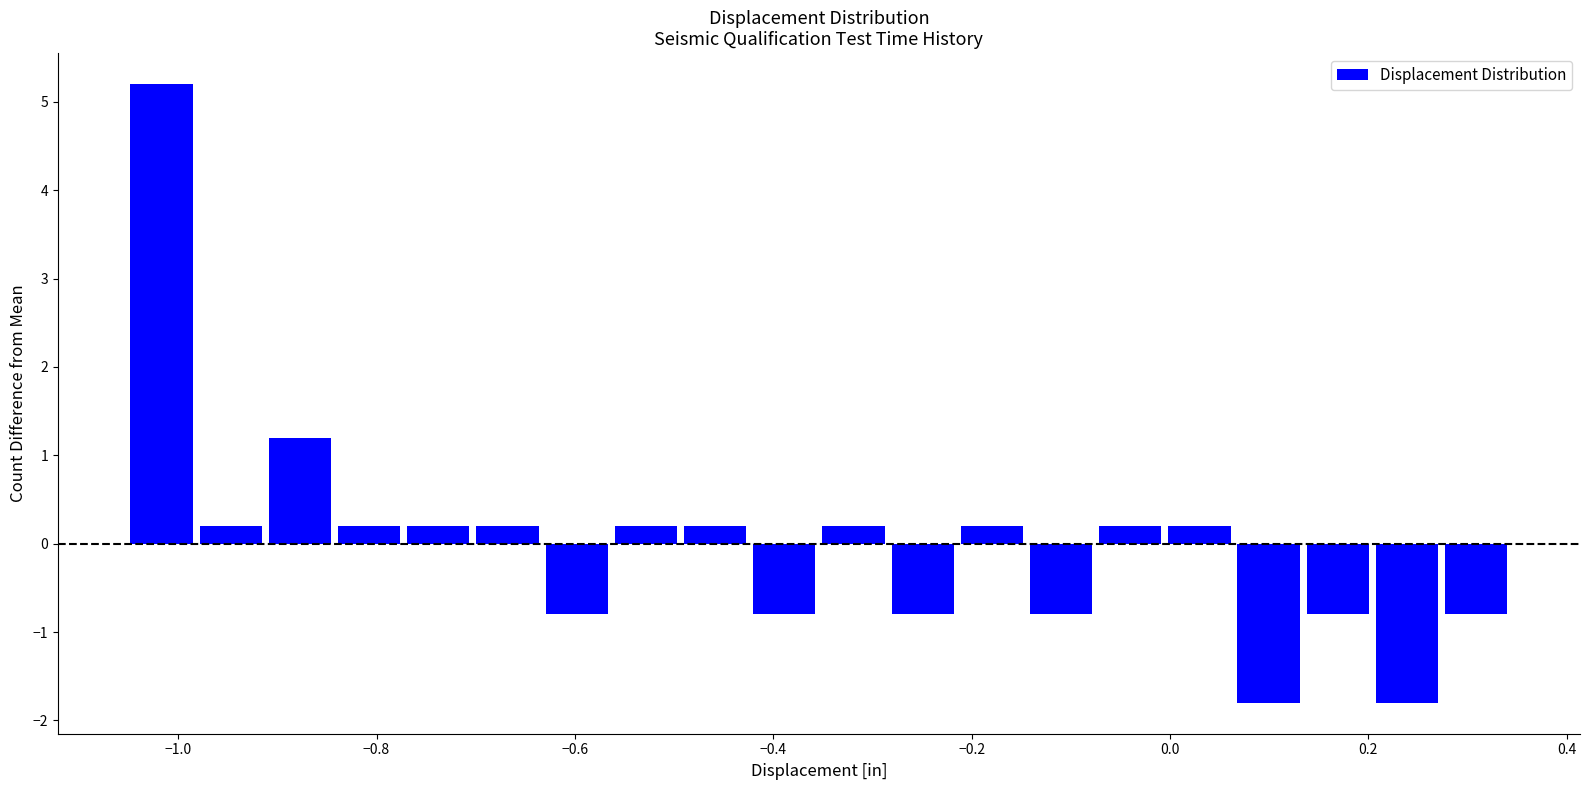

Read against the x-axis, roughly where is the centre of the tallest bar?

-1.02